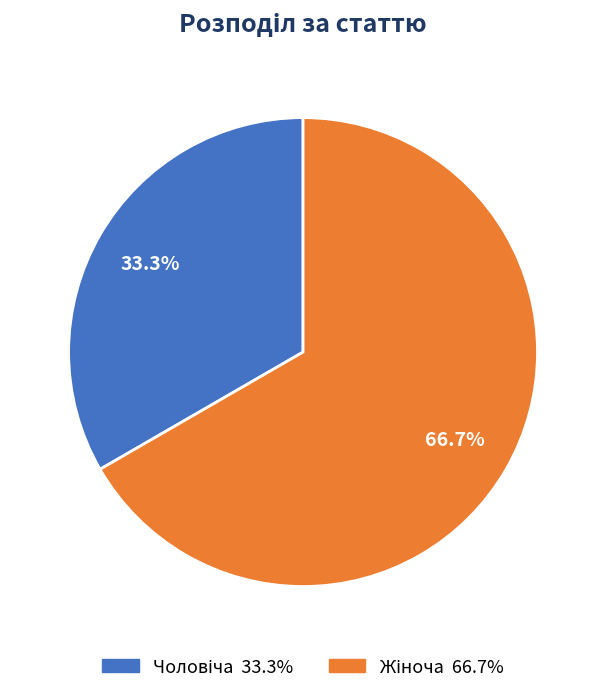

Is there a majority slice in this chart?

Yes